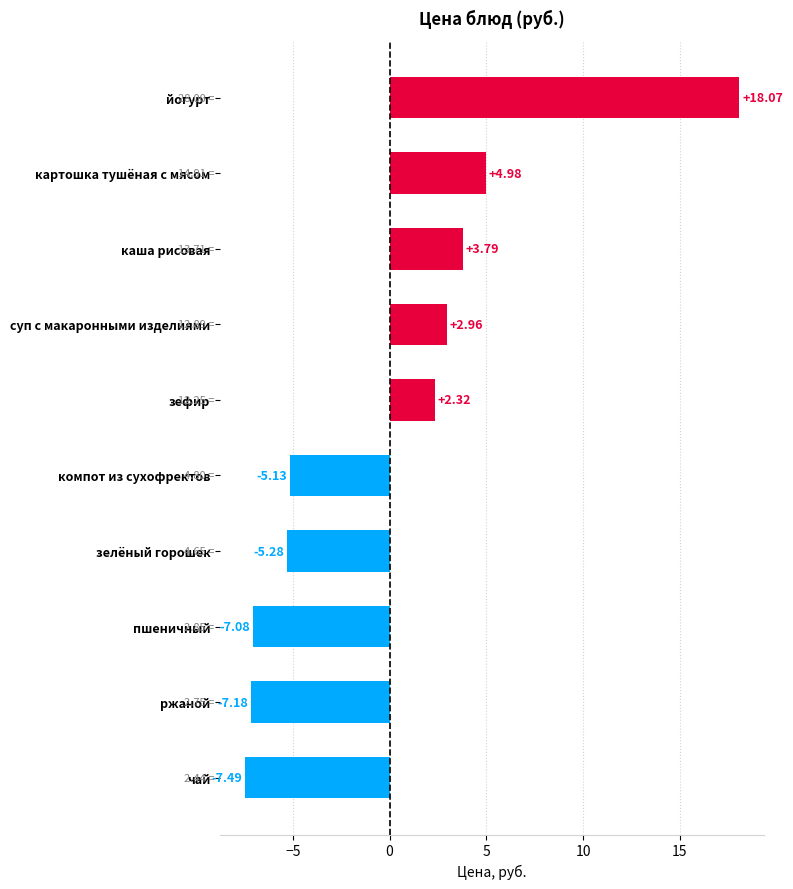

How many categories are shown in the chart?

10